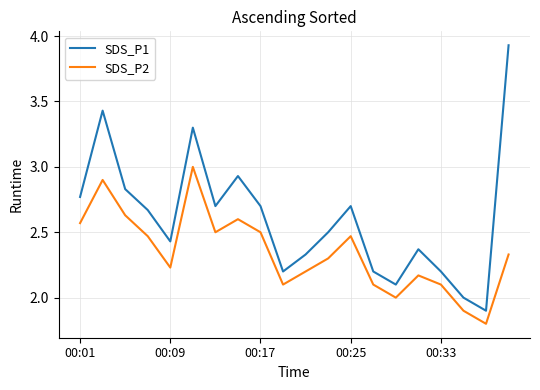

Which series has the widest spread of values?

SDS_P1